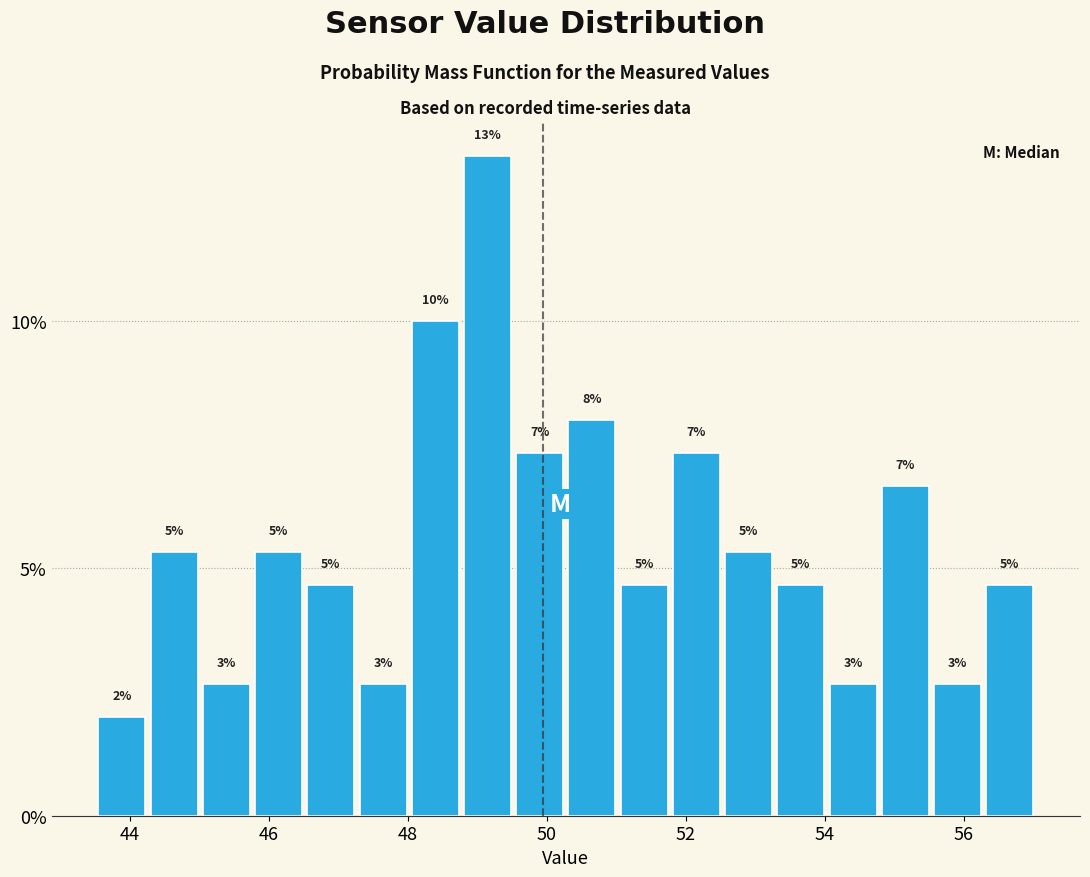

Read against the x-axis, roughly where is the centre of the tallest bar?

49.2